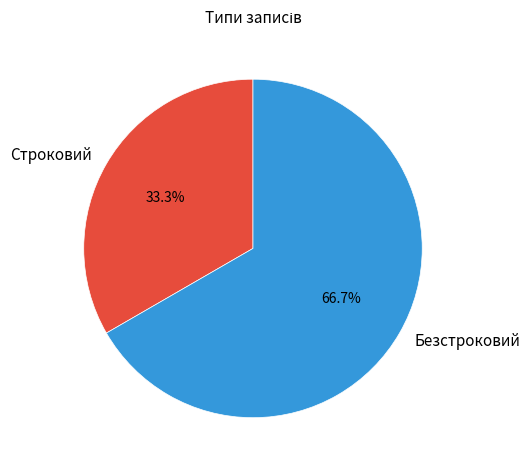

What is the majority slice?

Безстроковий